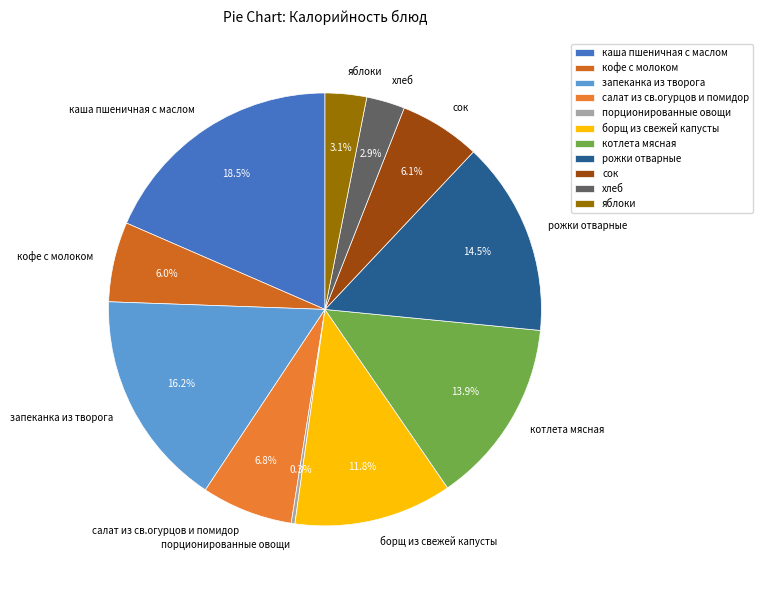

Which has a higher value, яблоки or каша пшеничная с маслом?

каша пшеничная с маслом